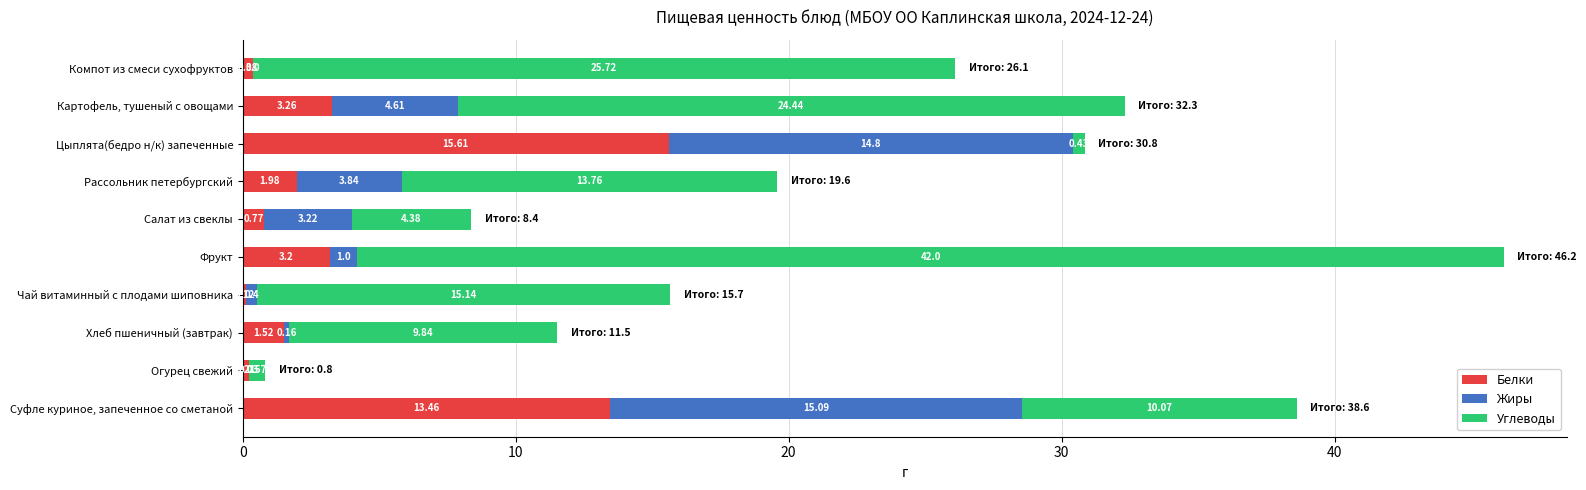

What is the total value across all series at Рассольник петербургский?

19.6